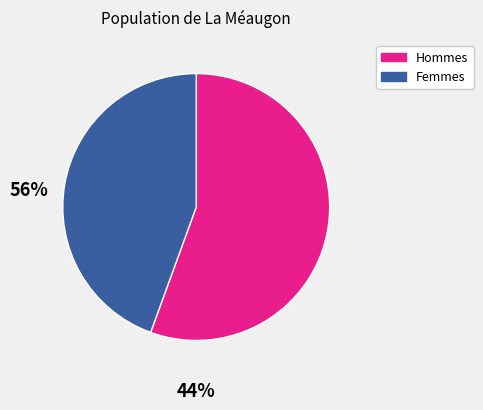

Is there a majority slice in this chart?

Yes